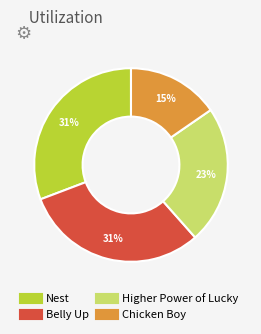

Which has a higher value, Higher Power of Lucky or Belly Up?

Belly Up